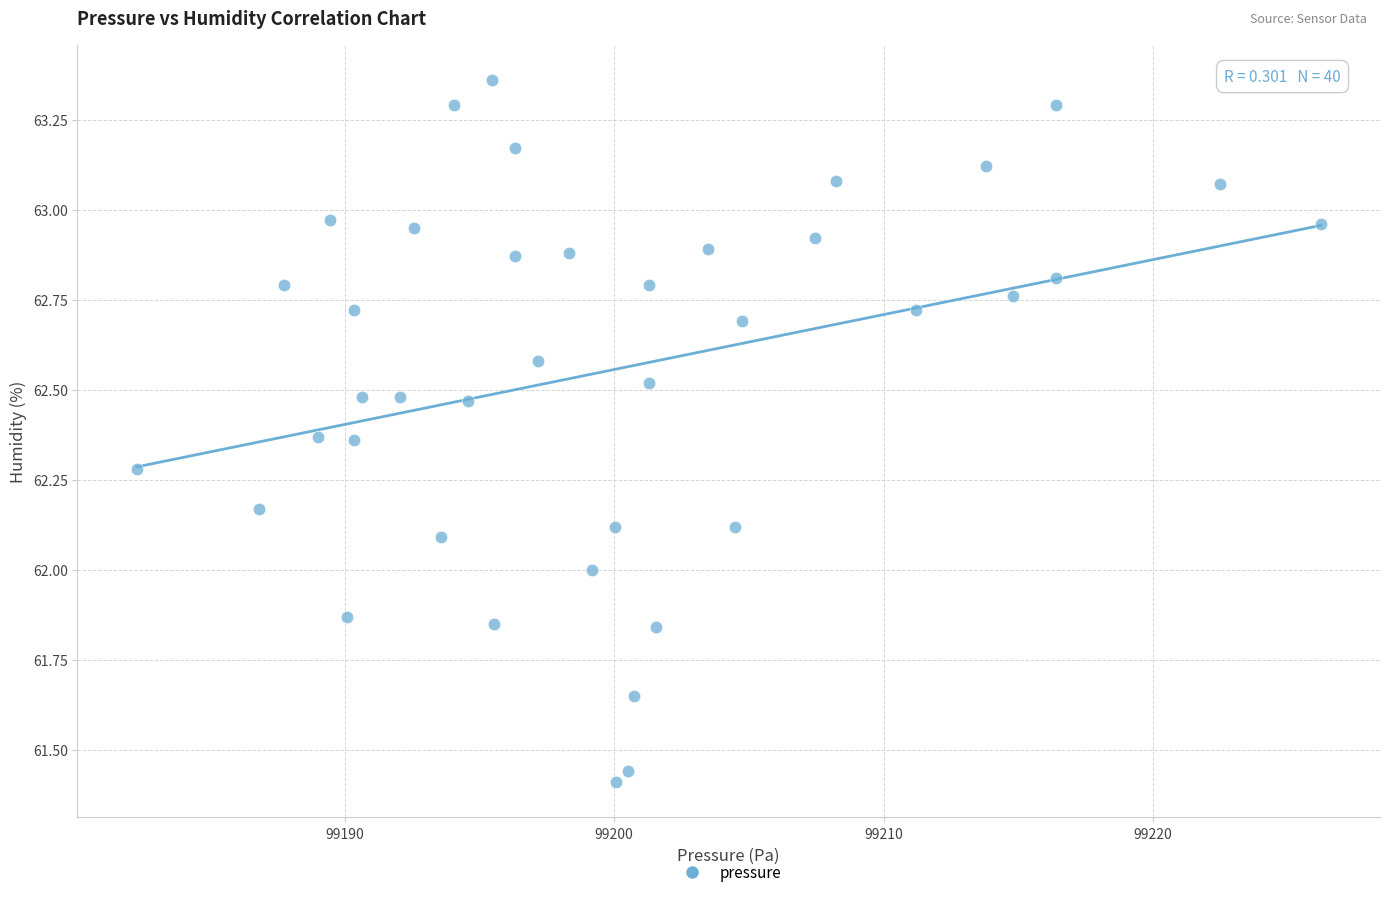

What is the range of X values (max minus min)?

43.9